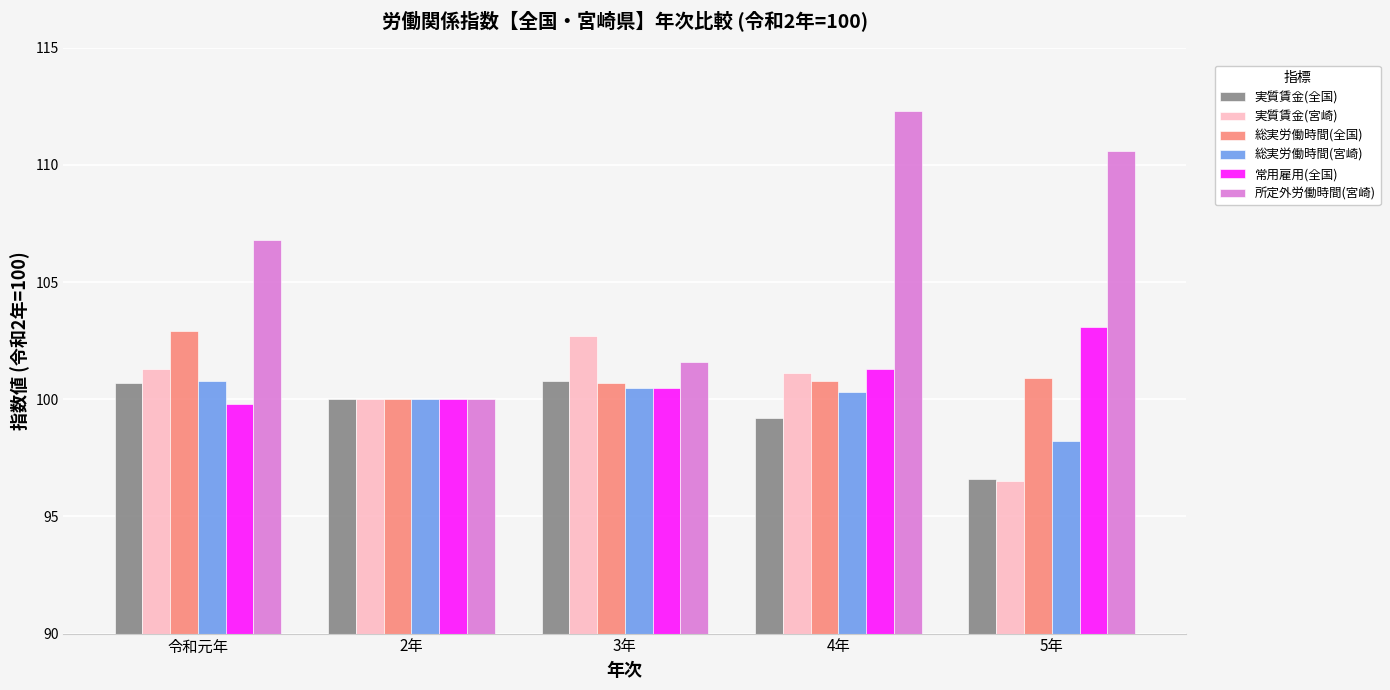

What is the difference between the 実質賃金(全国) values at 4年 and 令和元年?

1.5